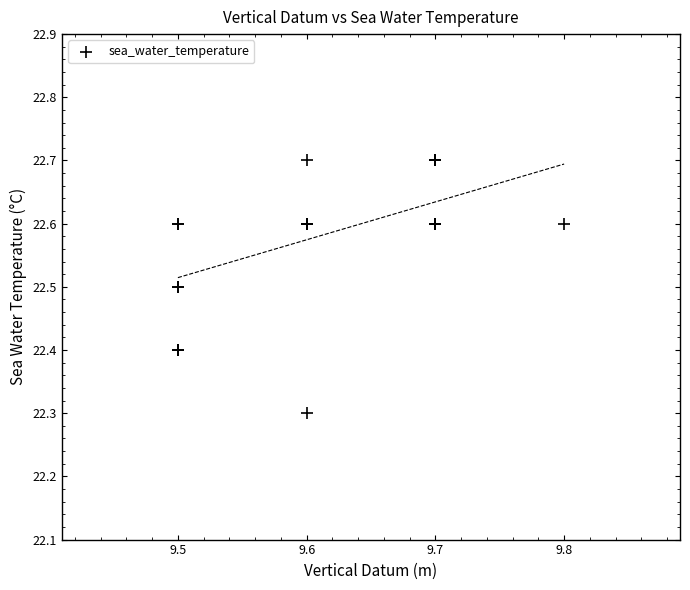

What Y value in the scatter plot is closest to 22?

22.3